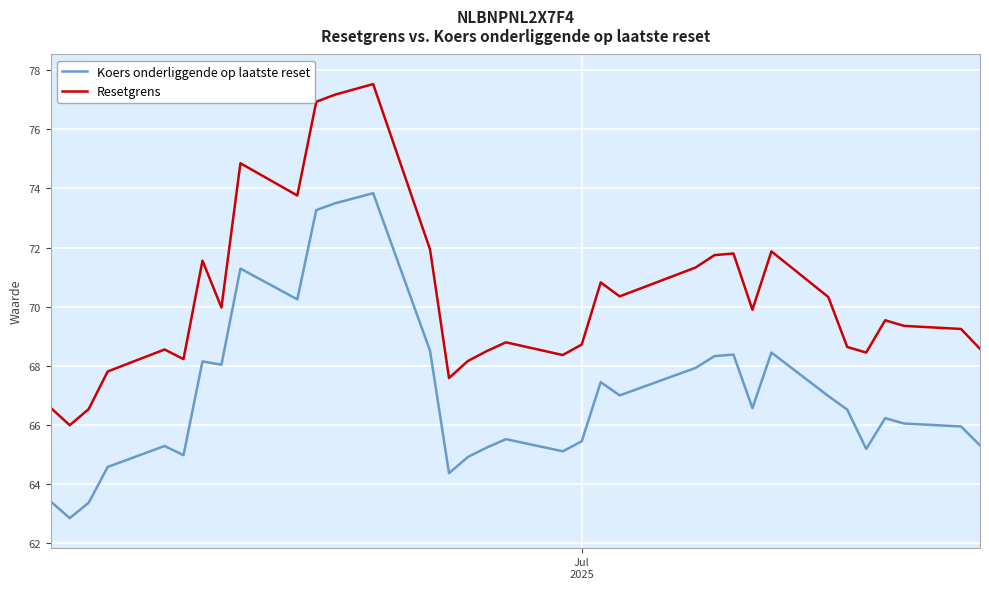

Which series has the largest range (max minus min)?

Resetgrens